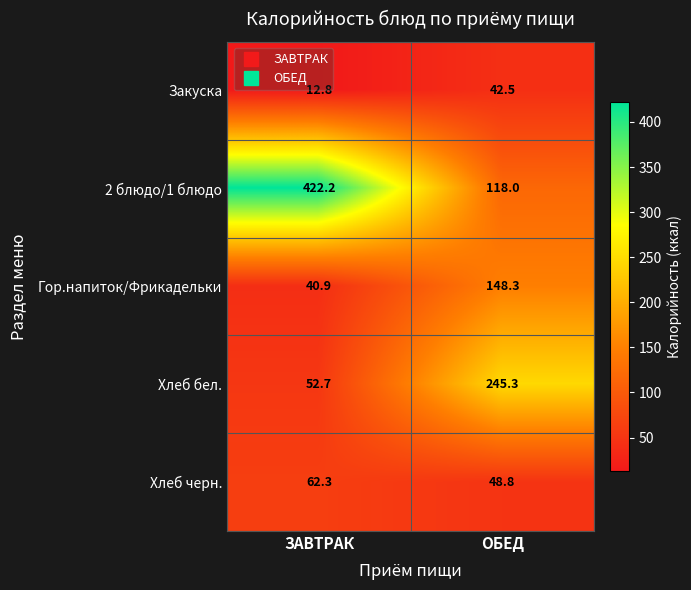

What is the sum of the Хлеб черн. values at ОБЕД and ЗАВТРАК?

111.1